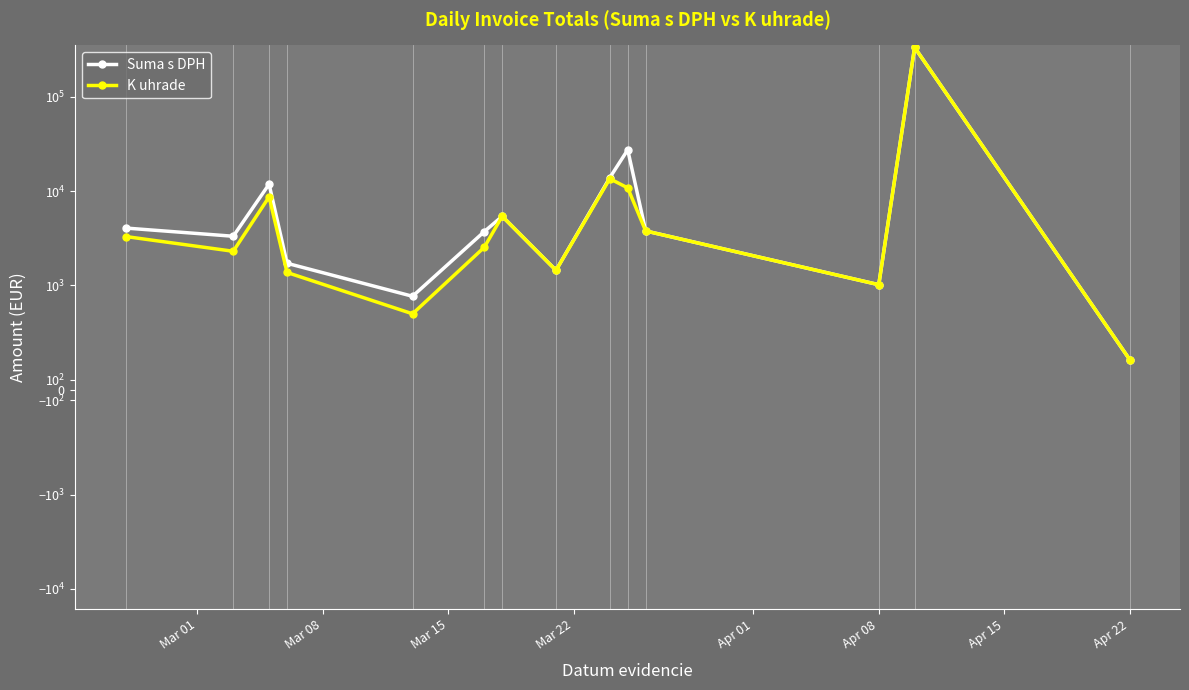

What are all the series names shown in the legend?

Suma s DPH, K uhrade